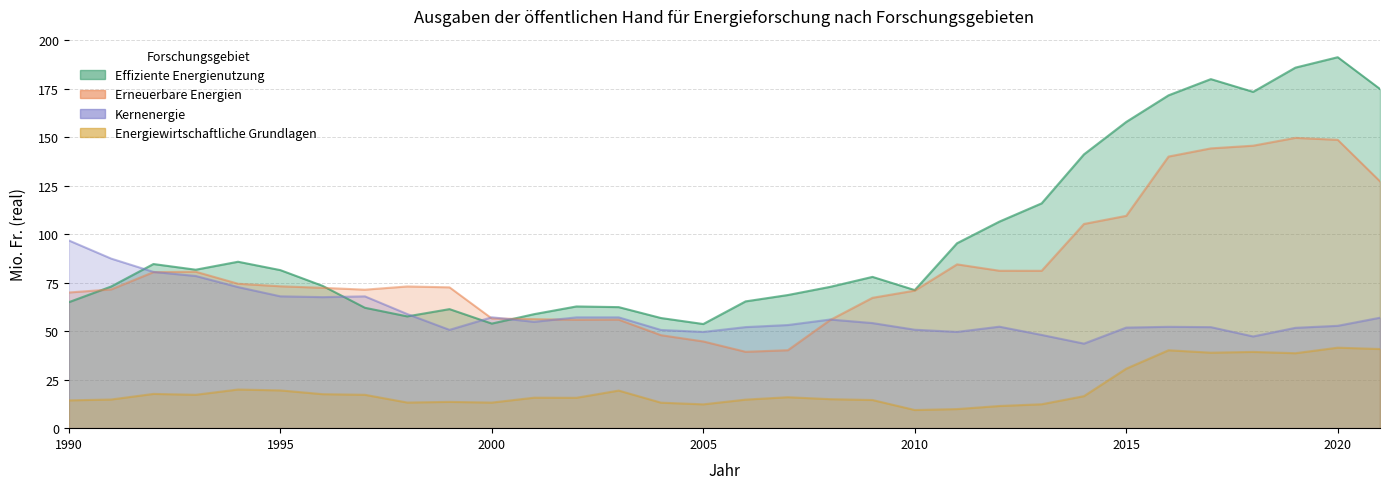

Is it true that Energiewirtschaftliche Grundlagen equals 24.7 at 1996?

False